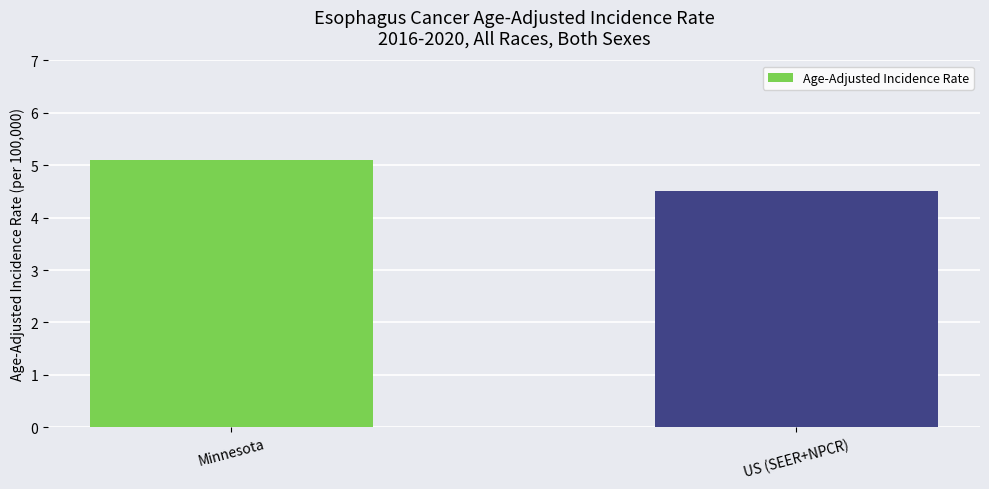

What is the label of the 2nd bar from the left?

US (SEER+NPCR)